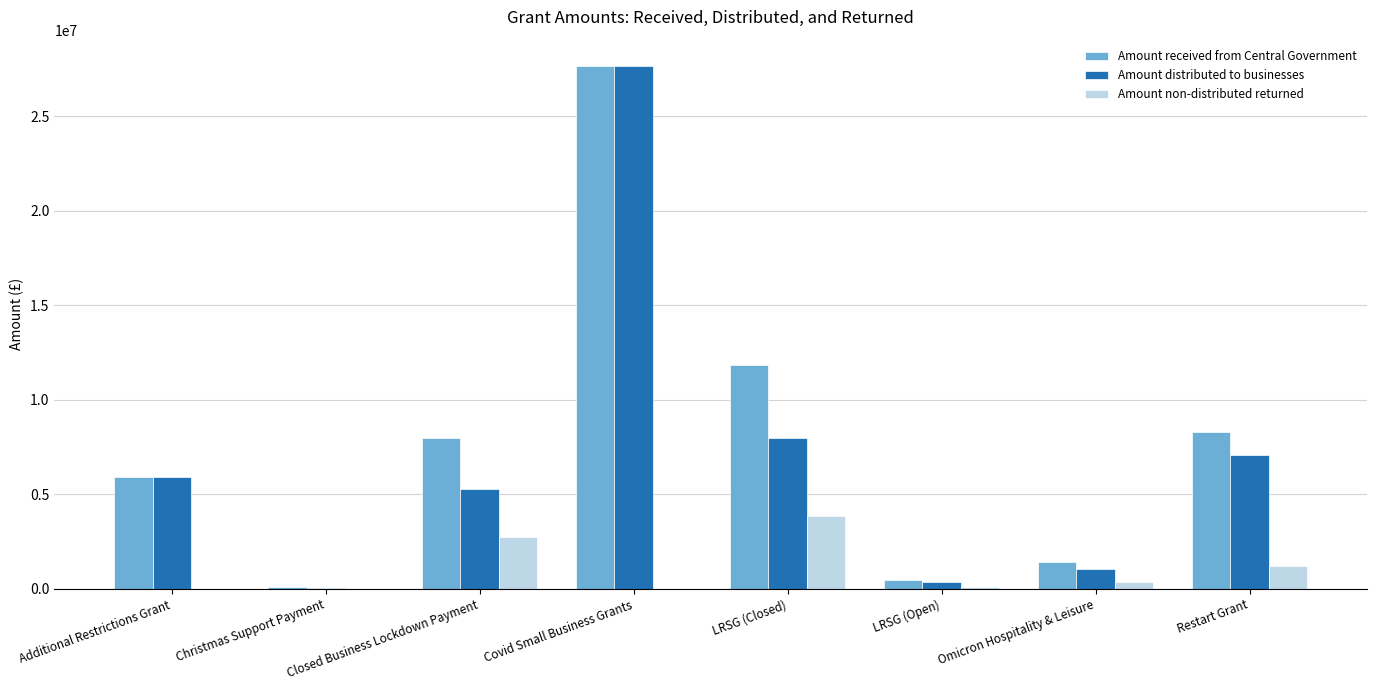

True or false: Amount received from Central Government has a value of 14105232.5 at Closed Business Lockdown Payment.

False